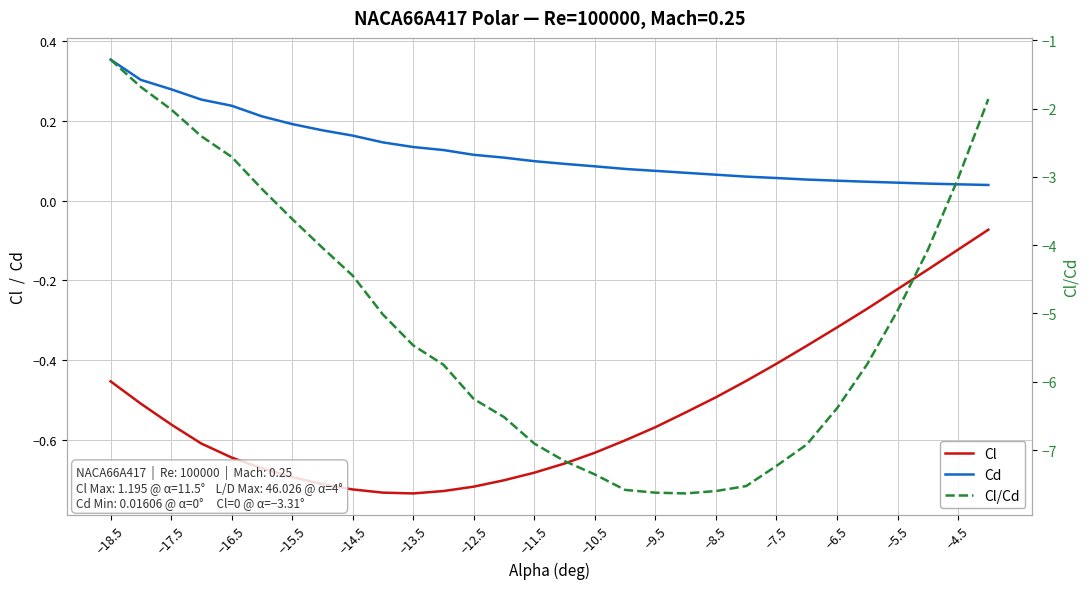

Which category has the highest value in the Cl/Cd series?

−18.5